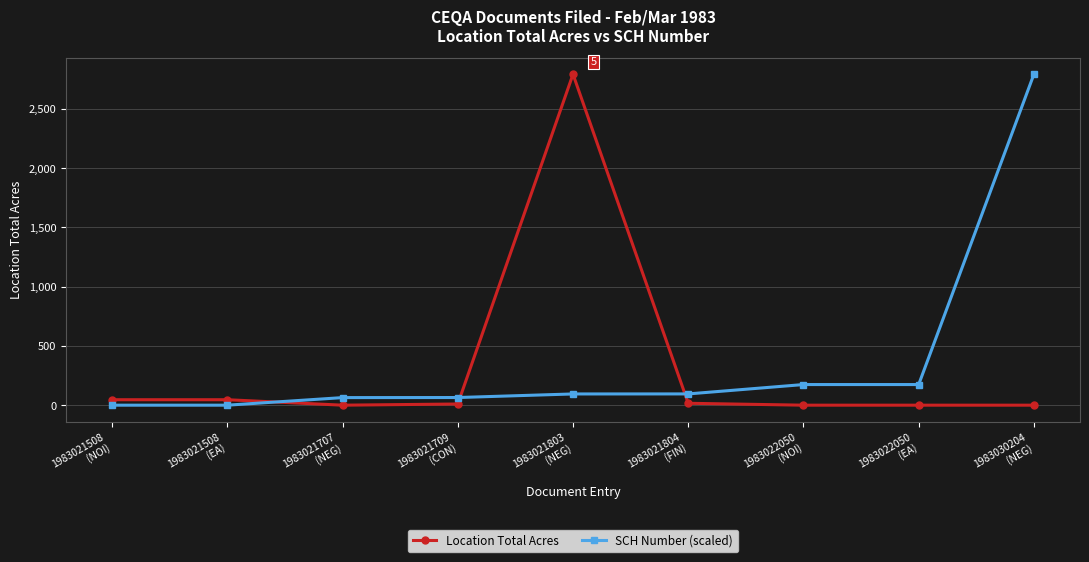

What is the average value of the SCH Number (scaled) series?

384.1